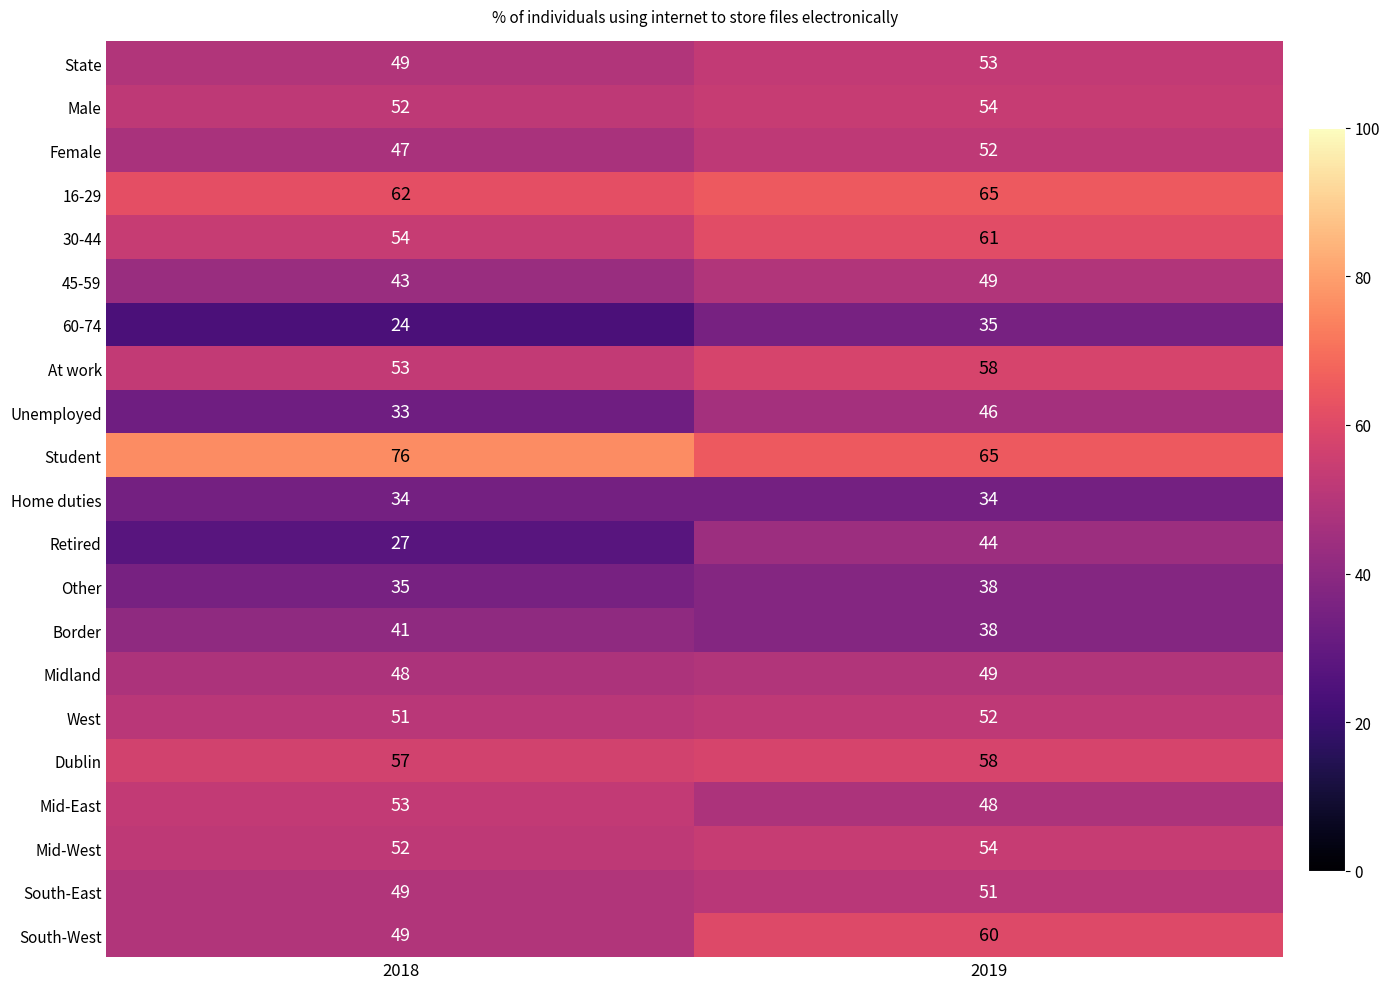

What is the greatest value displayed?

76